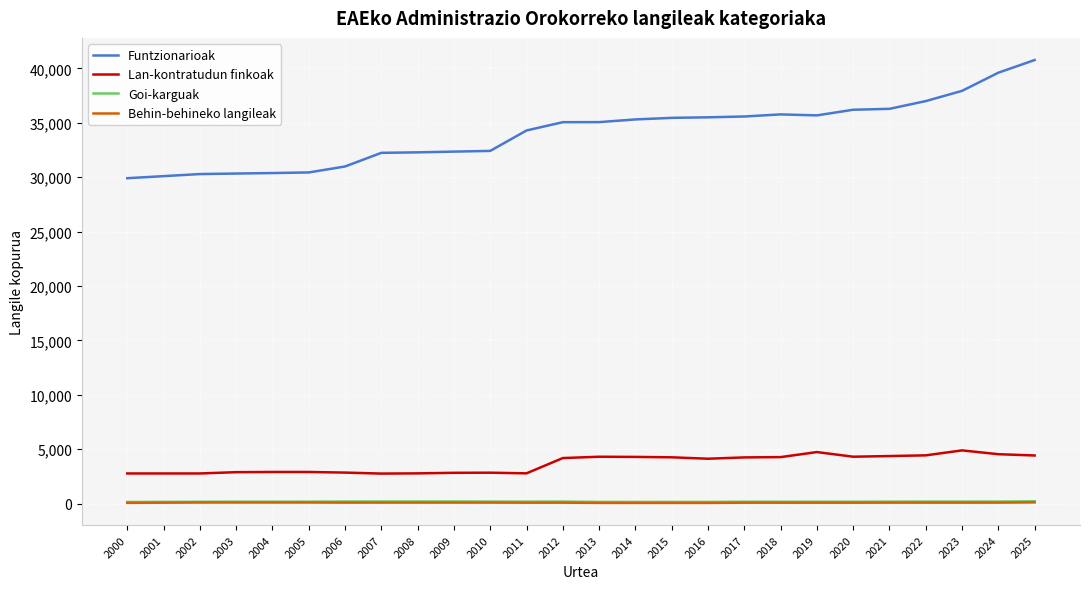

Count the number of categories in the chart.

26